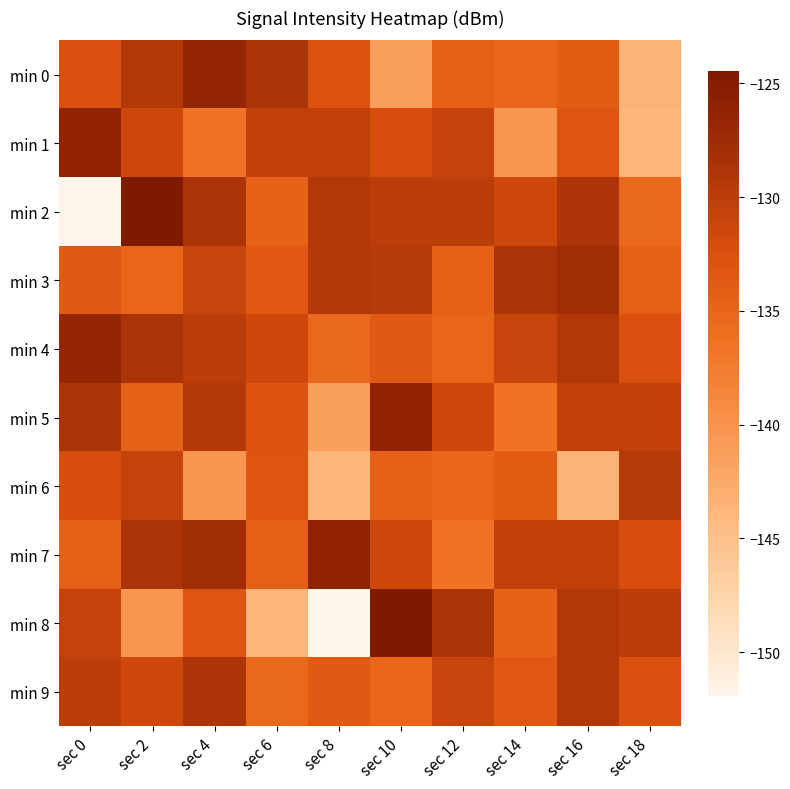

What is the total value across all series at sec 4?

-1312.1